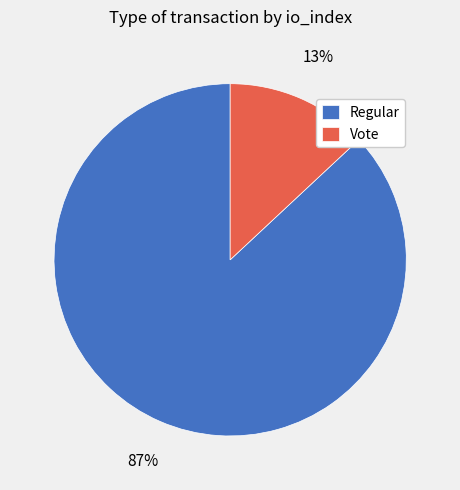

Approximately how many times larger is the value at Regular compared to Vote?

6.7